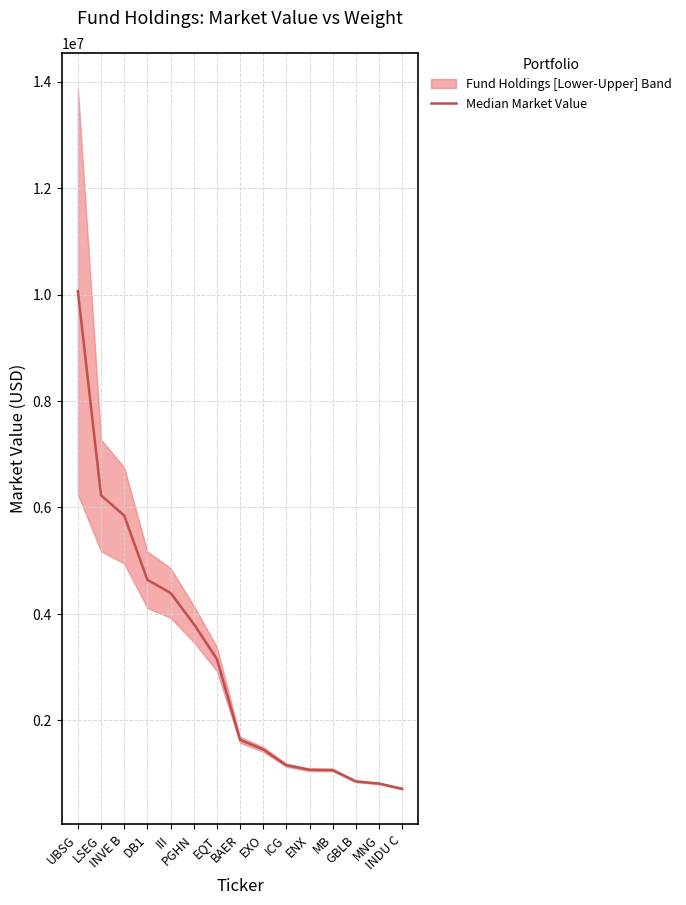

The chart shows a value of 1158717.4 at ICG. True or false?

True